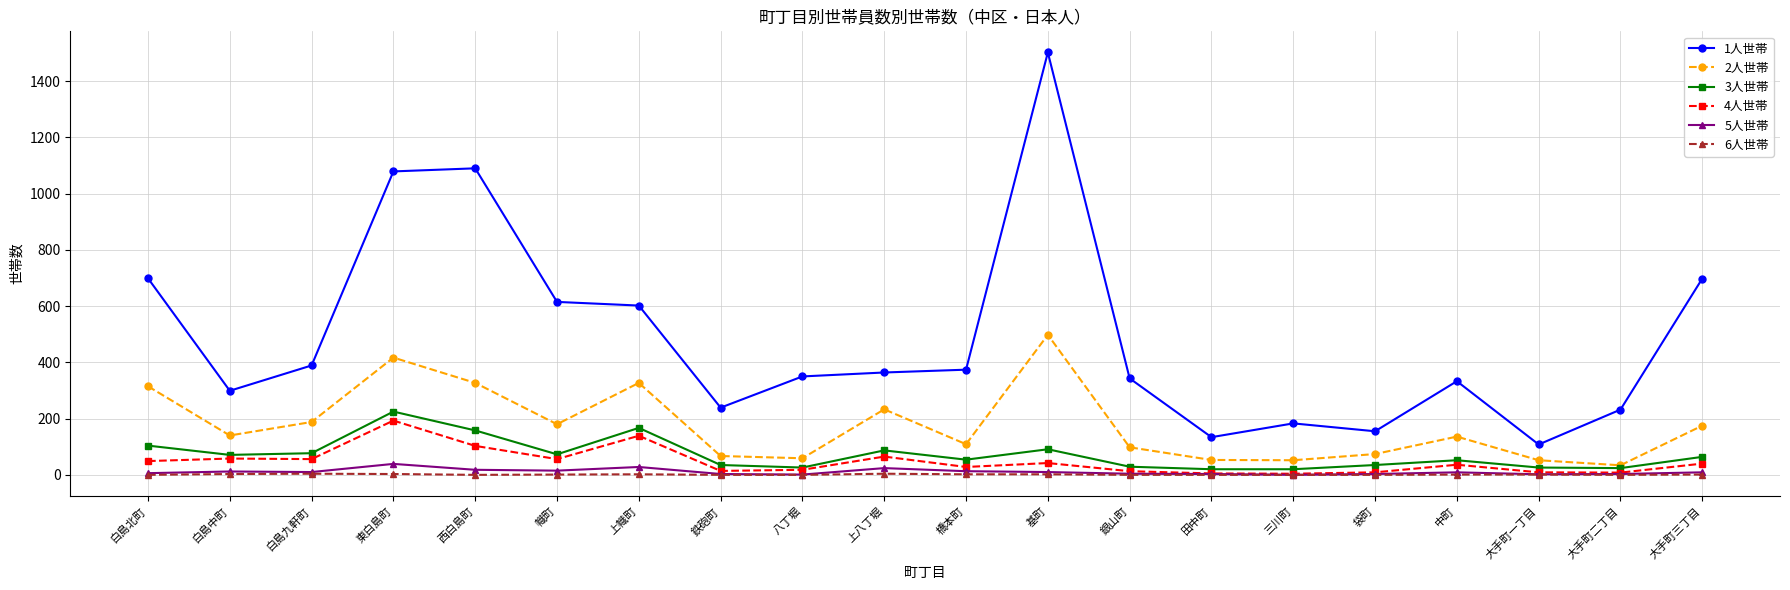

In 1人世帯, how many points are lower than both neighbors (excluding endpoints)?

5